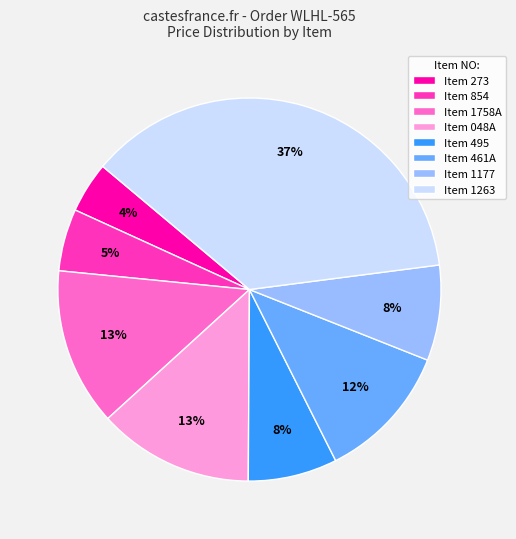

Approximately how many times larger is the value at Item 461A compared to Item 048A?

0.9